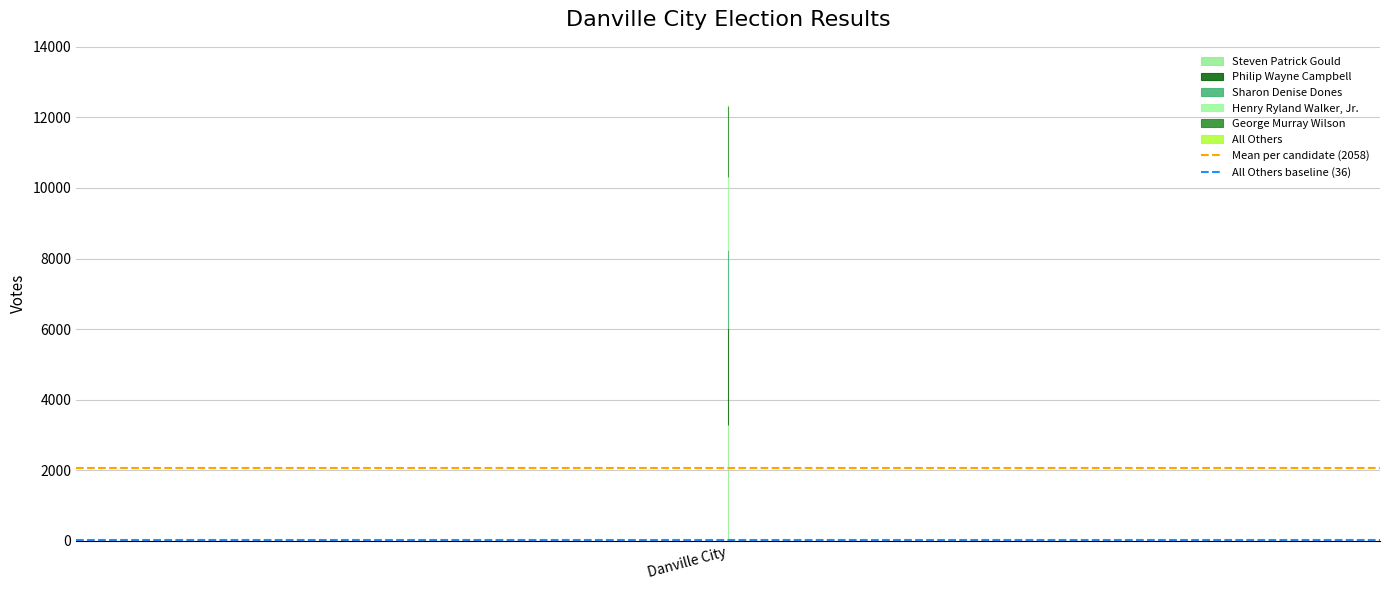

Which category has the highest value in the All Others baseline (36) series?

Danville City